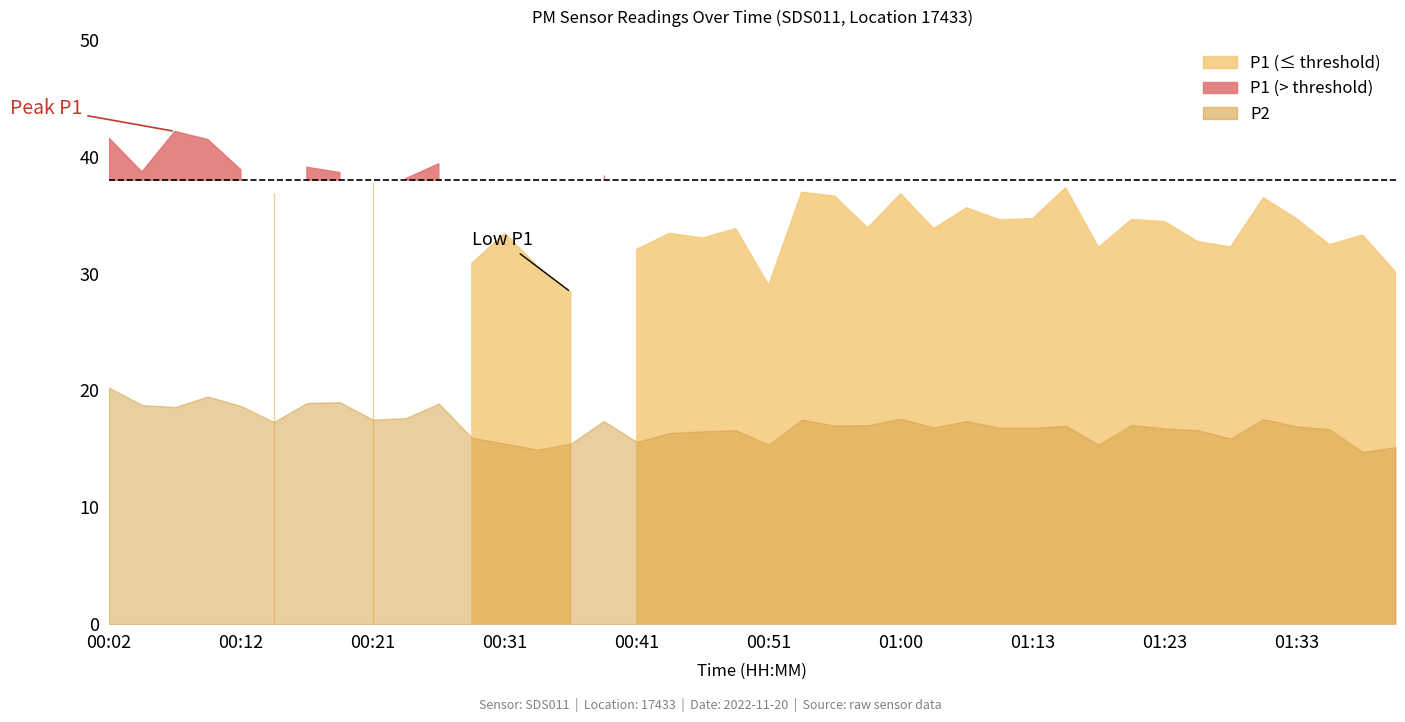

Reading left to right, list all the values displayed in this chart.

P1: 41.6	38.7	42.2	41.5	38.9	36.9	39.1	38.6	37.9	38.1	39.4	30.9	33.5	30.6	28.4	38.4	32.1	33.5	33.0	33.9	29.0	37.0	36.6	33.9	36.8	33.9	35.6	34.6	34.7	37.4	32.2	34.6	34.5	32.8	32.3	36.5	34.7	32.5	33.3	30.1
P2: 20.2	18.8	18.6	19.5	18.7	17.3	18.9	19.0	17.5	17.6	18.9	15.9	15.4	14.9	15.4	17.4	15.6	16.4	16.5	16.6	15.3	17.5	17.0	17.0	17.6	16.8	17.4	16.8	16.8	17.0	15.3	17.1	16.8	16.6	15.9	17.6	16.9	16.7	14.7	15.2